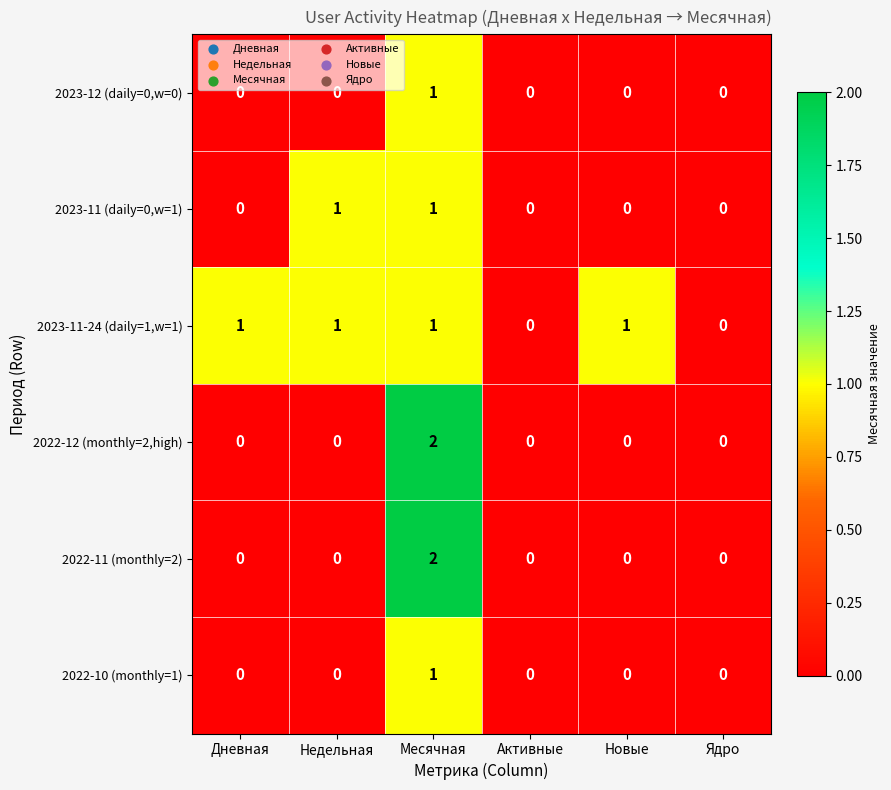

Between Недельная and Новые, which series saw the biggest shift?

2023-11 (daily=0,w=1)